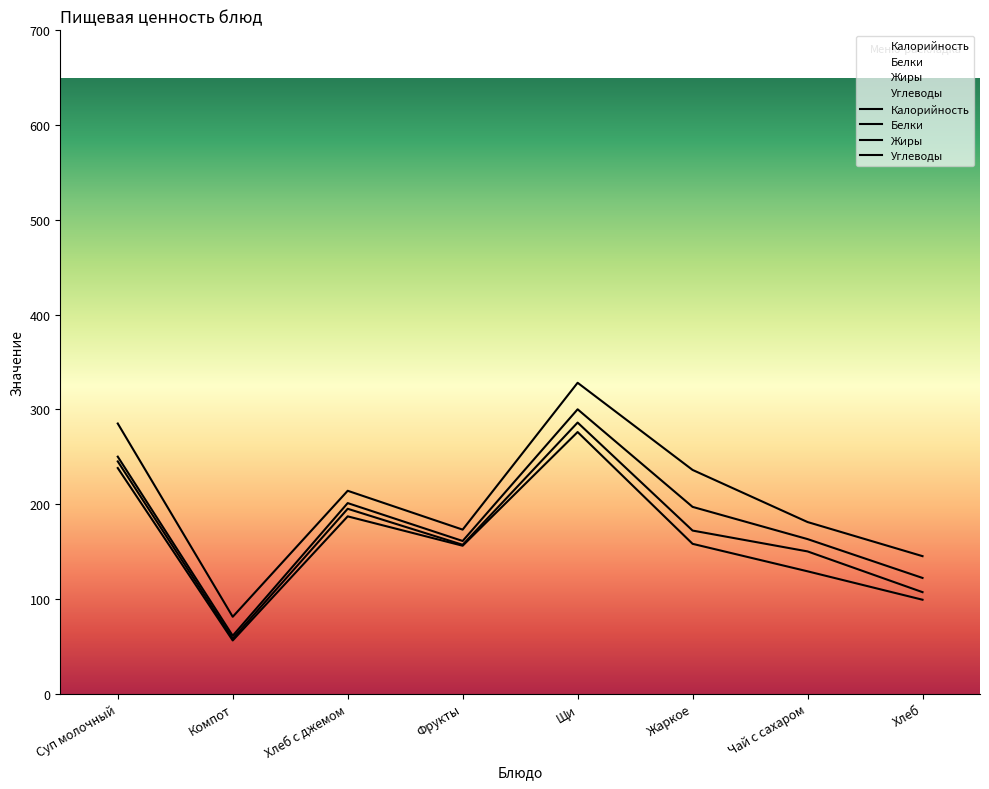

Which series has the widest spread of values?

Углеводы